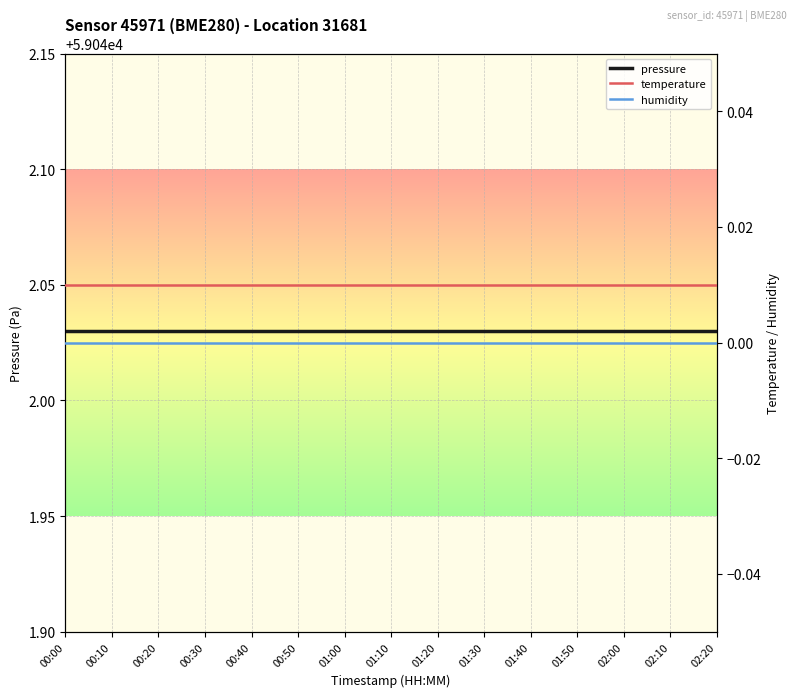

How many data points does each series have?

15